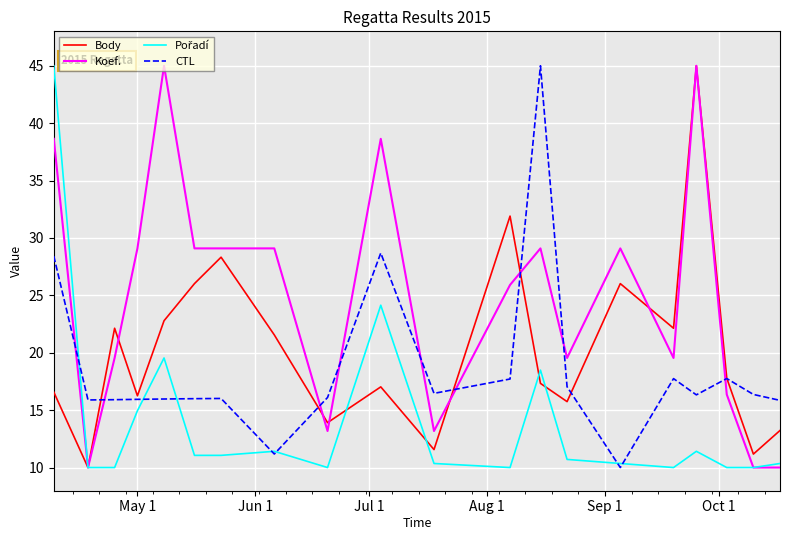

What is the smallest value displayed?

10.0